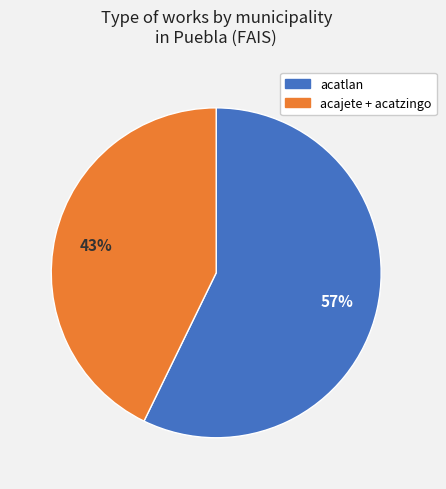

To the nearest percent, what is the average slice percentage?

50%